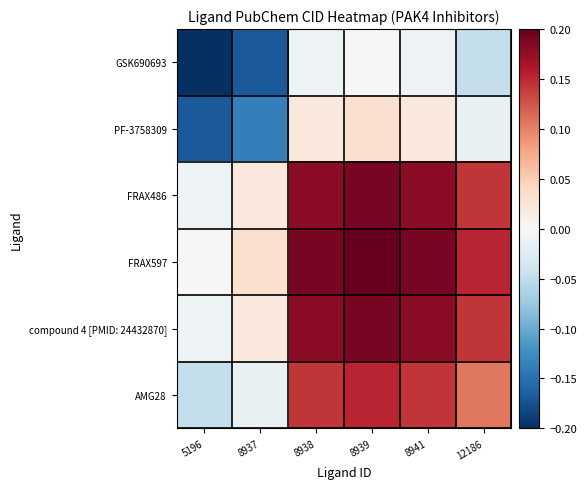

Between 12186 and 8937, which is larger?

12186